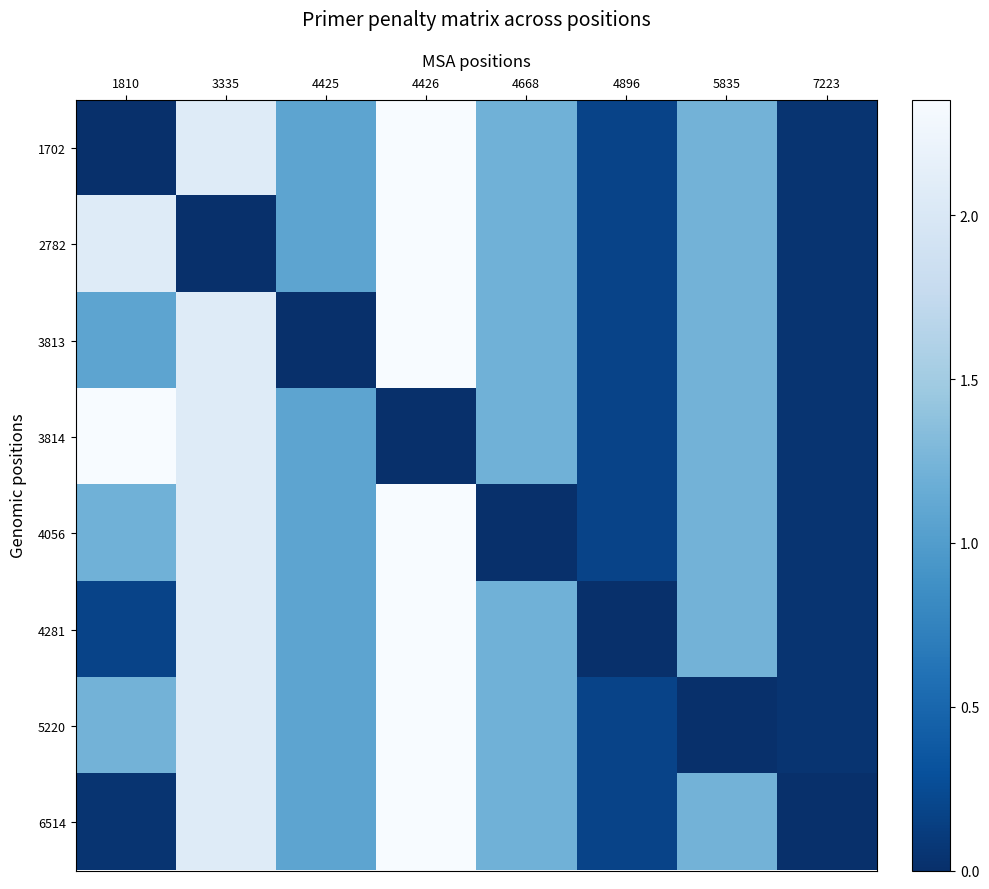

How many series are shown in this chart?

8